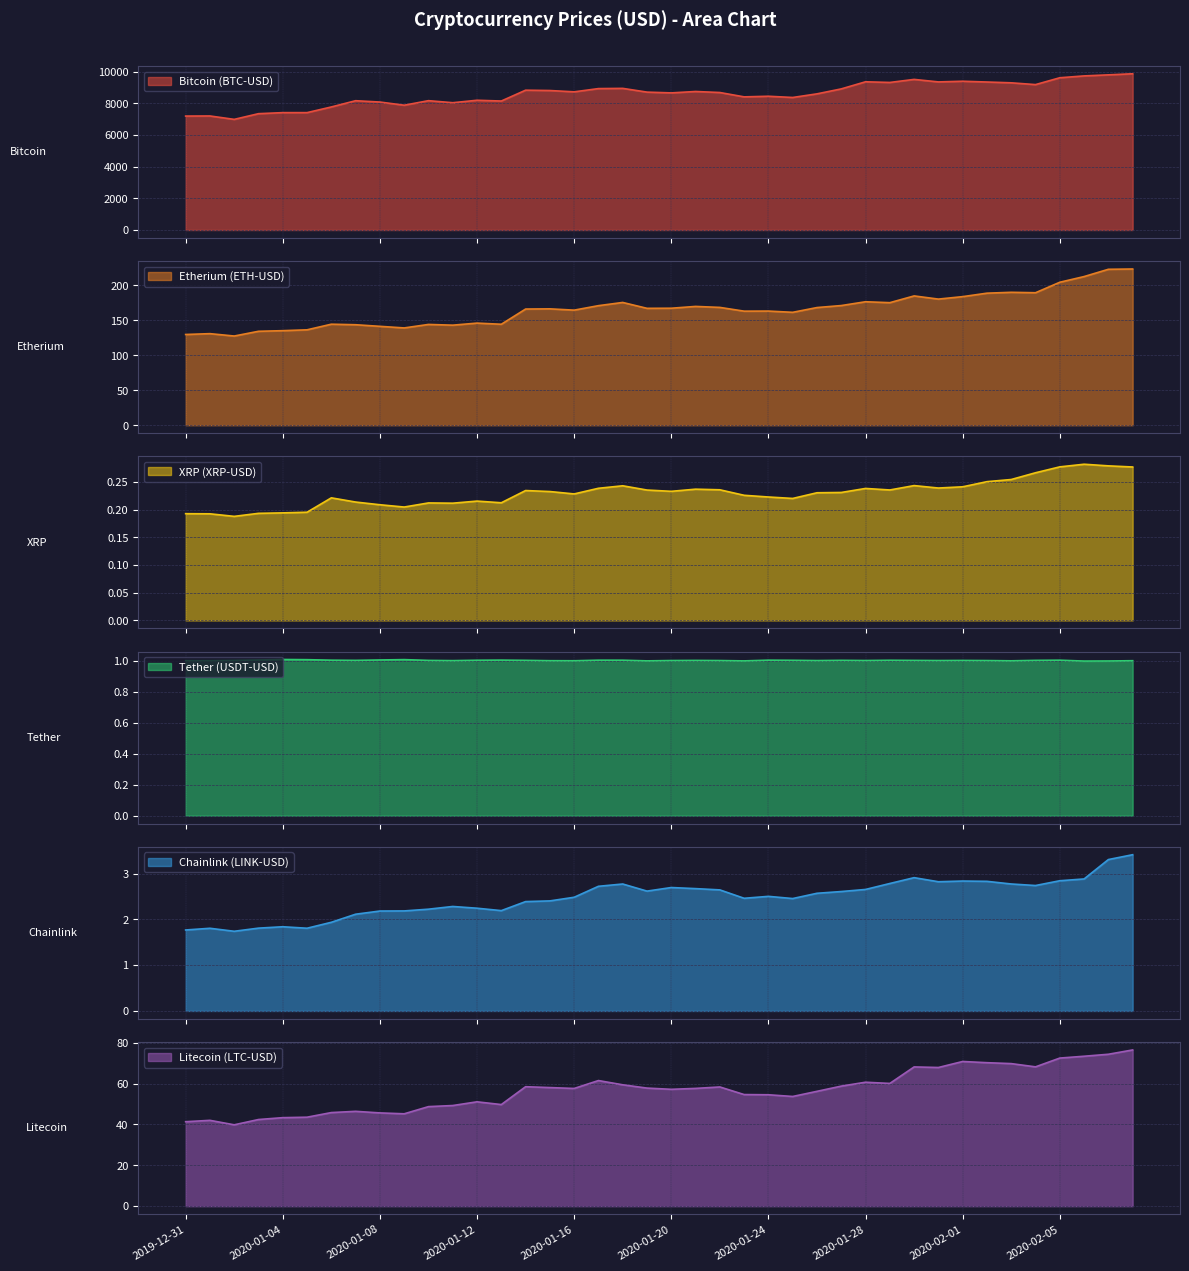

What is the total value across all series at 2020-01-26?

8824.9